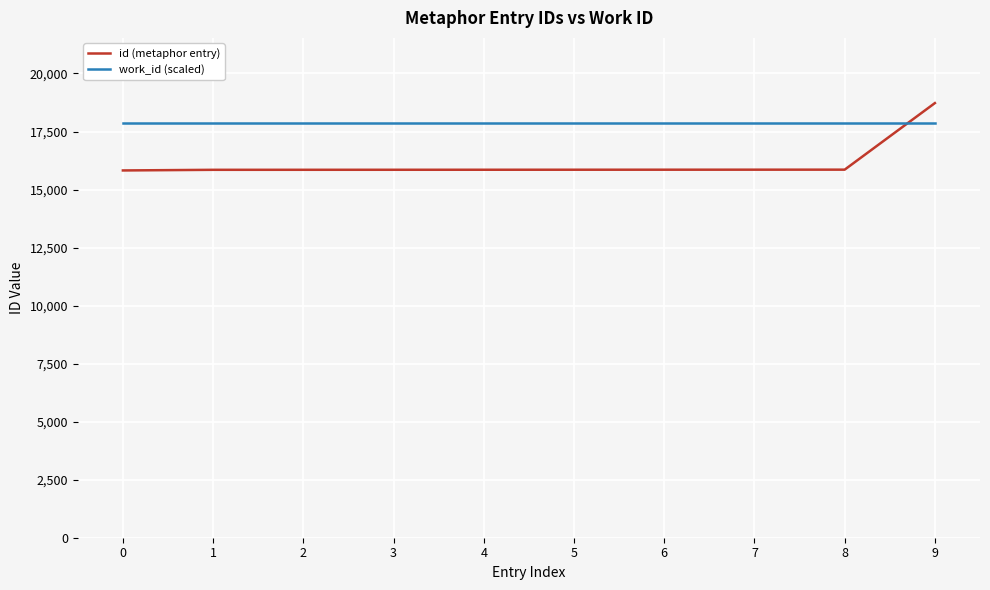

What is the difference between the highest and lowest values at 3?

2028